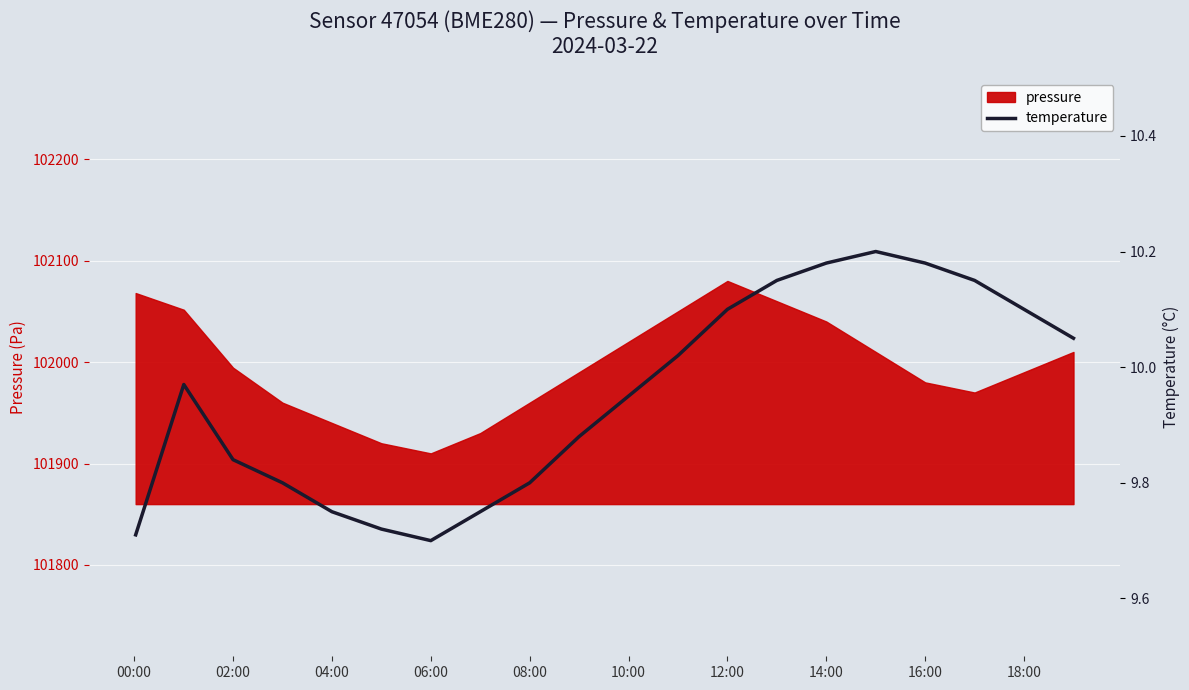

The pressure series shows 151264.0 at 08:00. True or false?

False